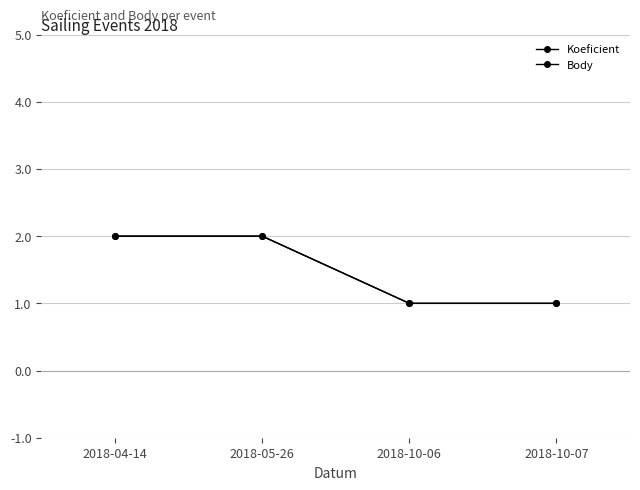

What is the value of the Body point at the 1st from the left?

2